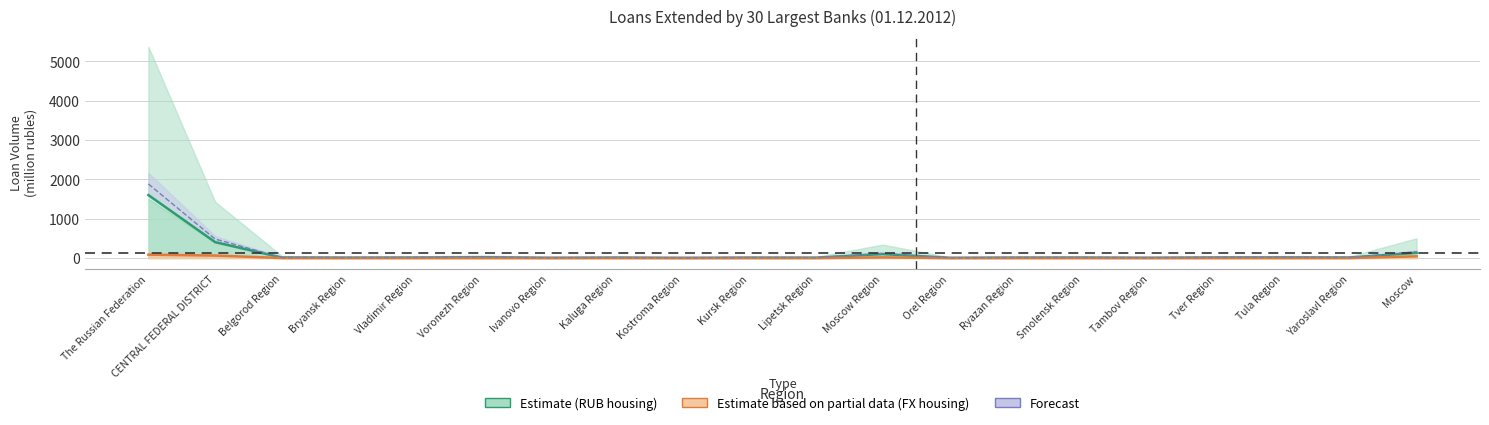

Read the Housing Loans (FX) value at Moscow Region.

16.7